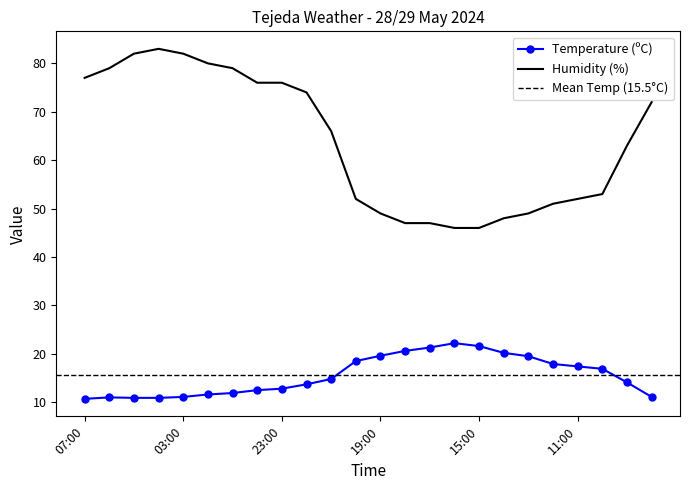

Reading left to right, list all the values displayed in this chart.

Temperature (ºC): 10.7	11.0	10.9	10.9	11.1	11.6	11.9	12.5	12.8	13.7	14.8	18.5	19.6	20.6	21.3	22.2	21.6	20.2	19.5	17.9	17.4	16.9	14.1	11.1
Humidity (%): 77.0	79.0	82.0	83.0	82.0	80.0	79.0	76.0	76.0	74.0	66.0	52.0	49.0	47.0	47.0	46.0	46.0	48.0	49.0	51.0	52.0	53.0	63.0	72.0